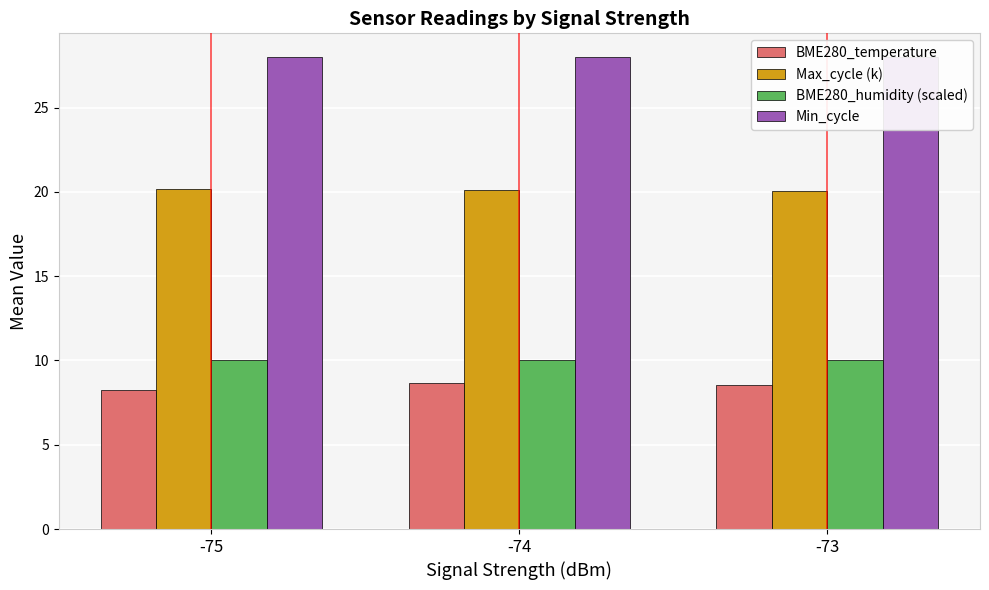

What is the total value across all series at -73?

66.6